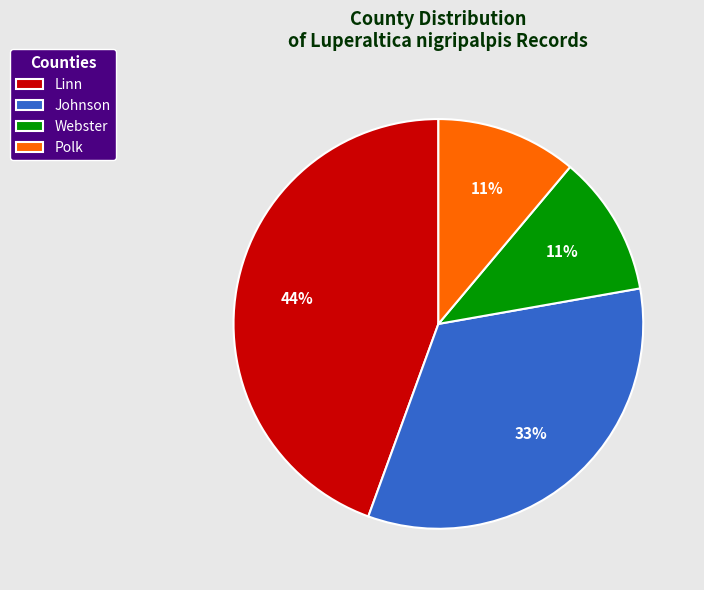

To the nearest percent, what percentage of the pie is Linn?

44%